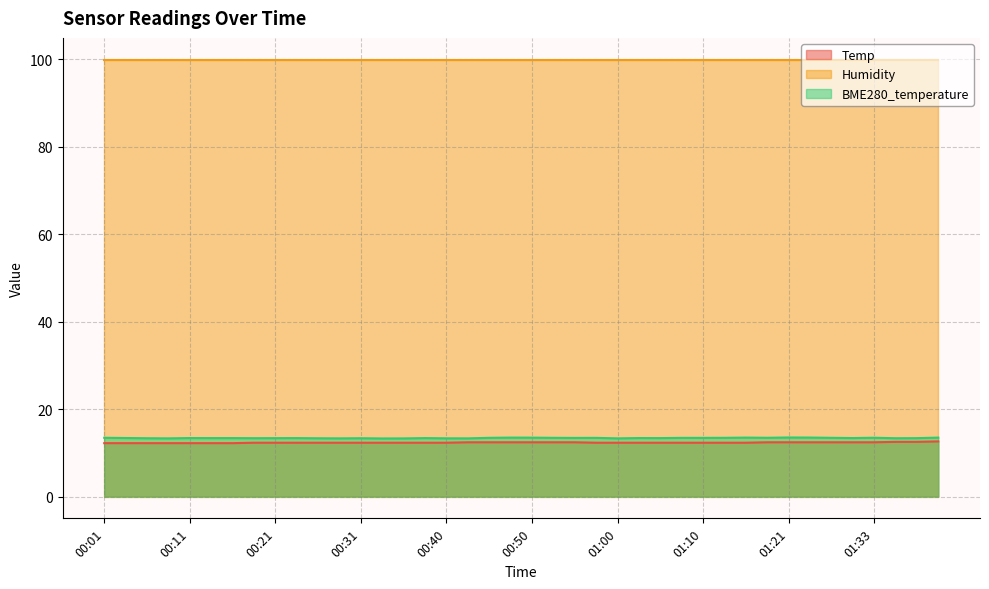

True or false: Temp and BME280_temperature intersect in this chart.

False